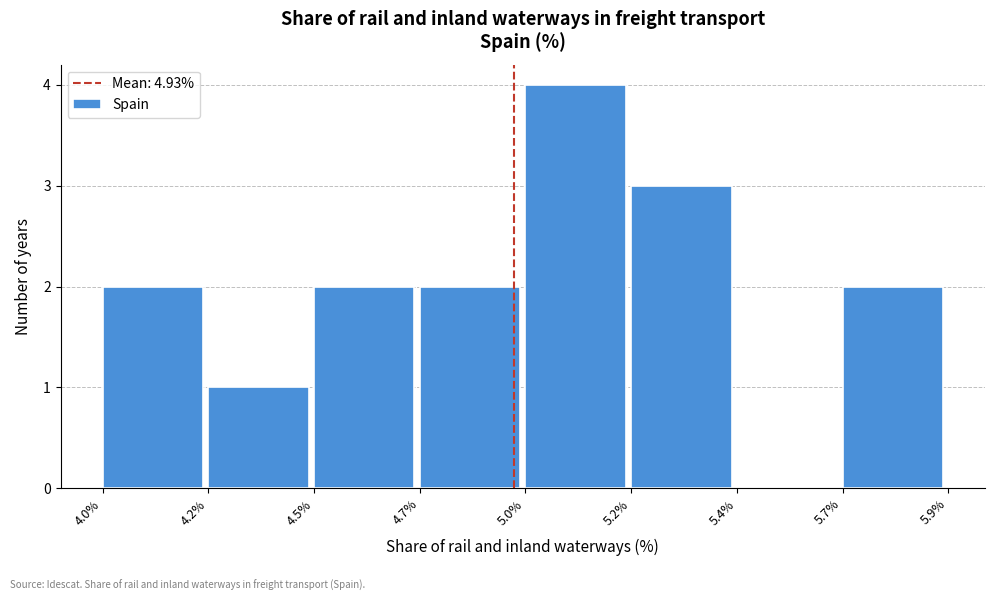

Reading left to right, list all the values displayed in this chart.

4.0%=2	4.2%=1	4.5%=2	4.7%=2	5.0%=4	5.2%=3	5.4%=0	5.7%=2